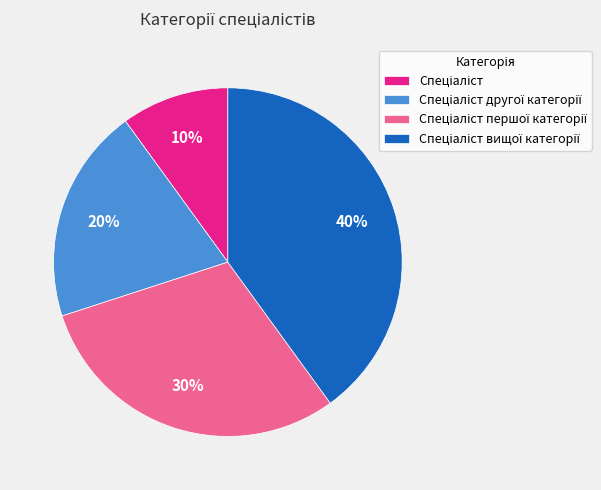

To the nearest percent, what is the average slice percentage?

25%